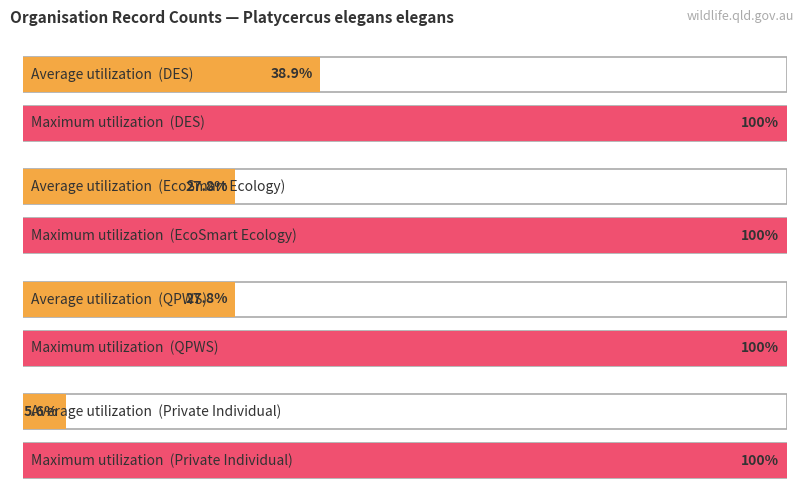

The chart shows a value of 1322 at Granitica(6). True or false?

False